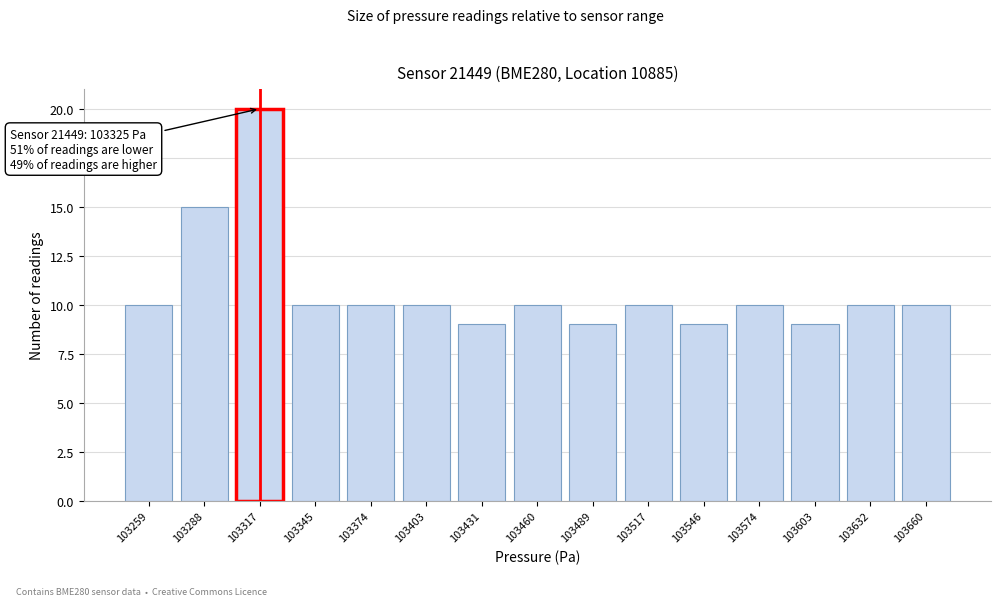

Reading left to right, extract all data points from this chart.

10	15	20	10	10	10	9	10	9	10	9	10	9	10	10